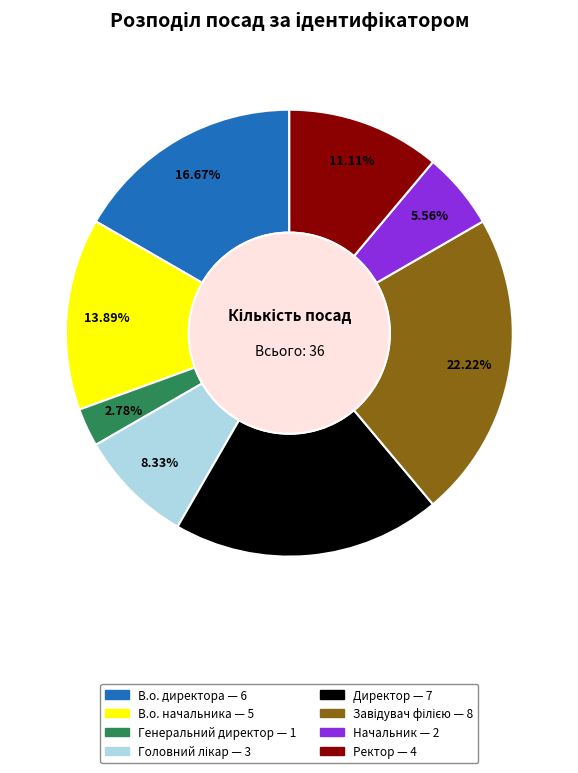

Combined, do В.о. директора and В.о. начальника account for over 50%?

No